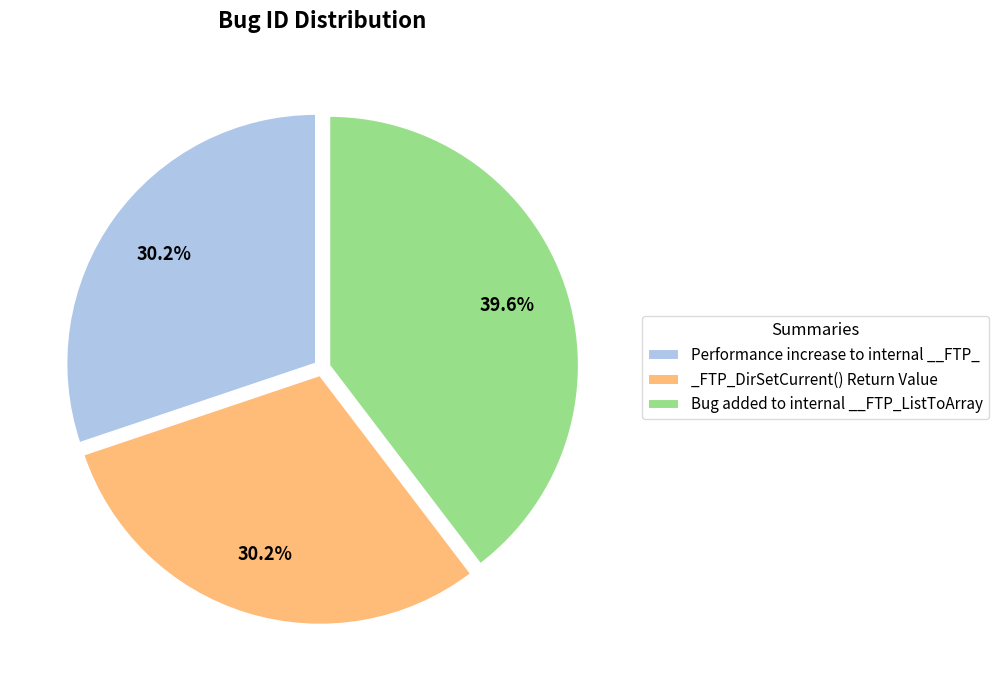

How many slices are in this pie chart?

3